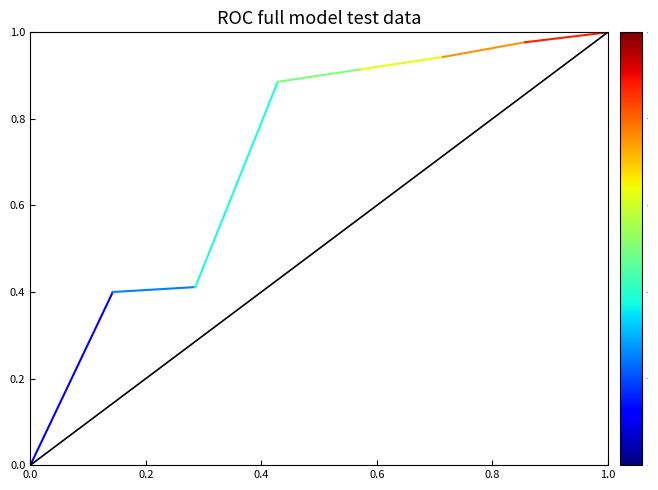

What is the greatest value displayed?

1